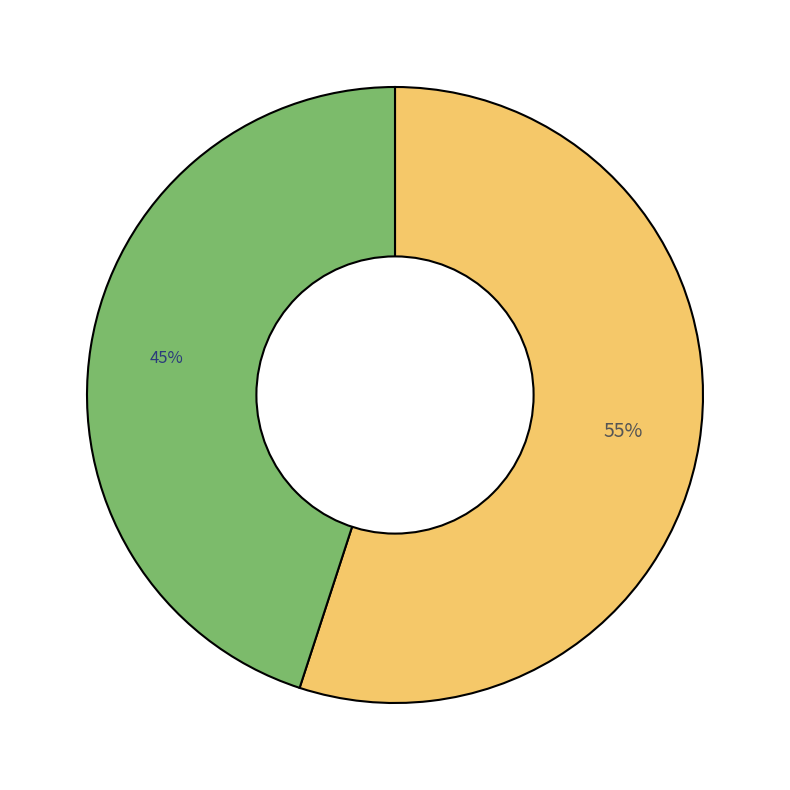

Is there any slice that represents more than half of the pie?

Yes